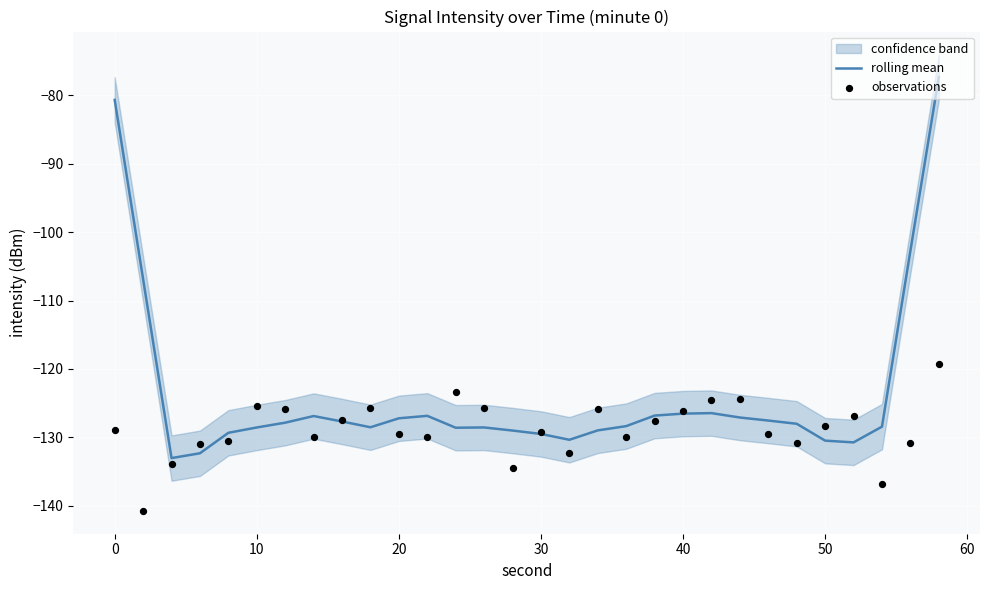

Which series has the largest total across all categories?

rolling mean